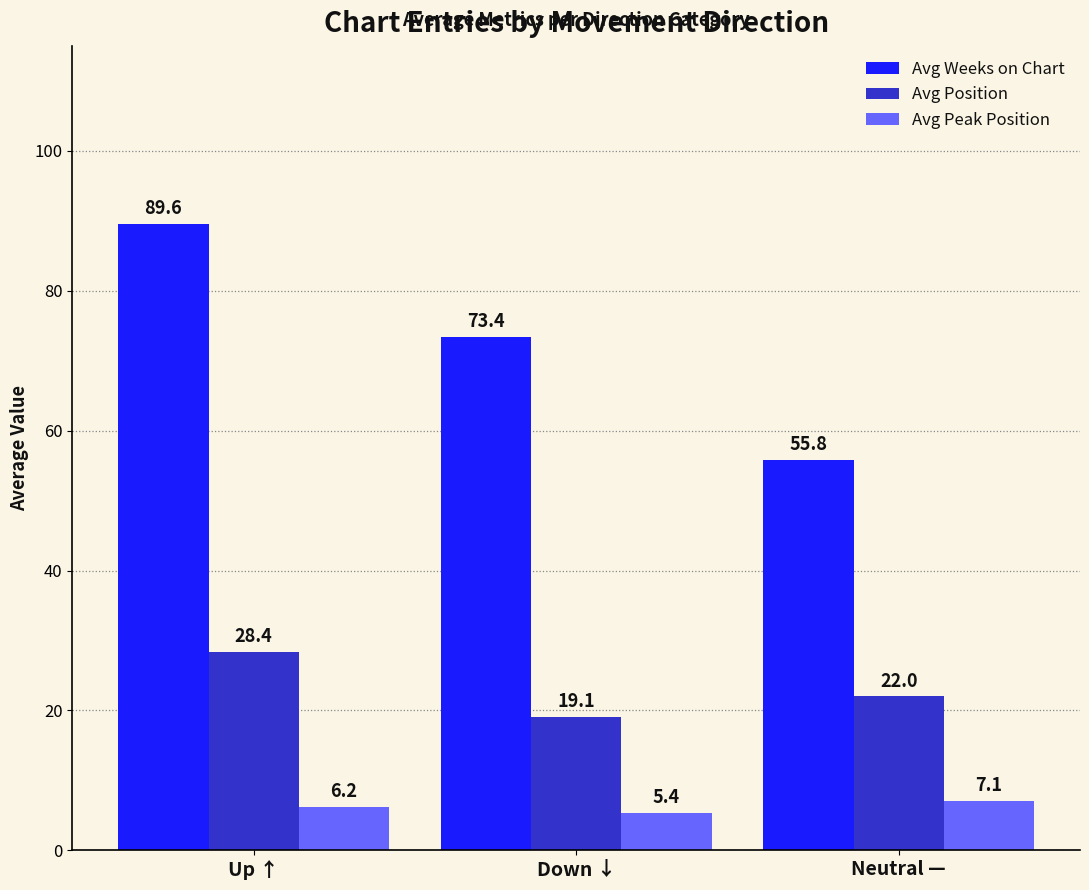

Reading right to left, transcribe all the data shown in this chart.

Avg Weeks on Chart: 55.8	73.4	89.6
Avg Position: 22.0	19.1	28.4
Avg Peak Position: 7.1	5.4	6.2